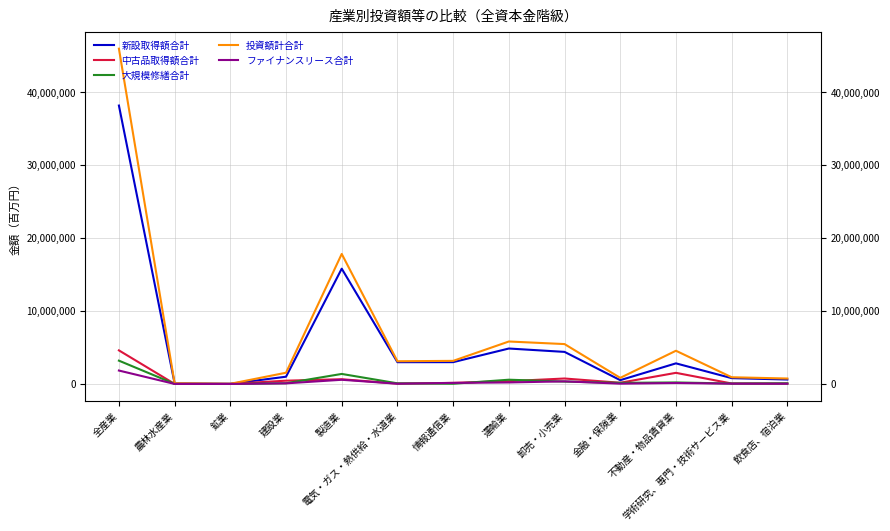

What is the minimum value for 大規模修繕合計?

2171